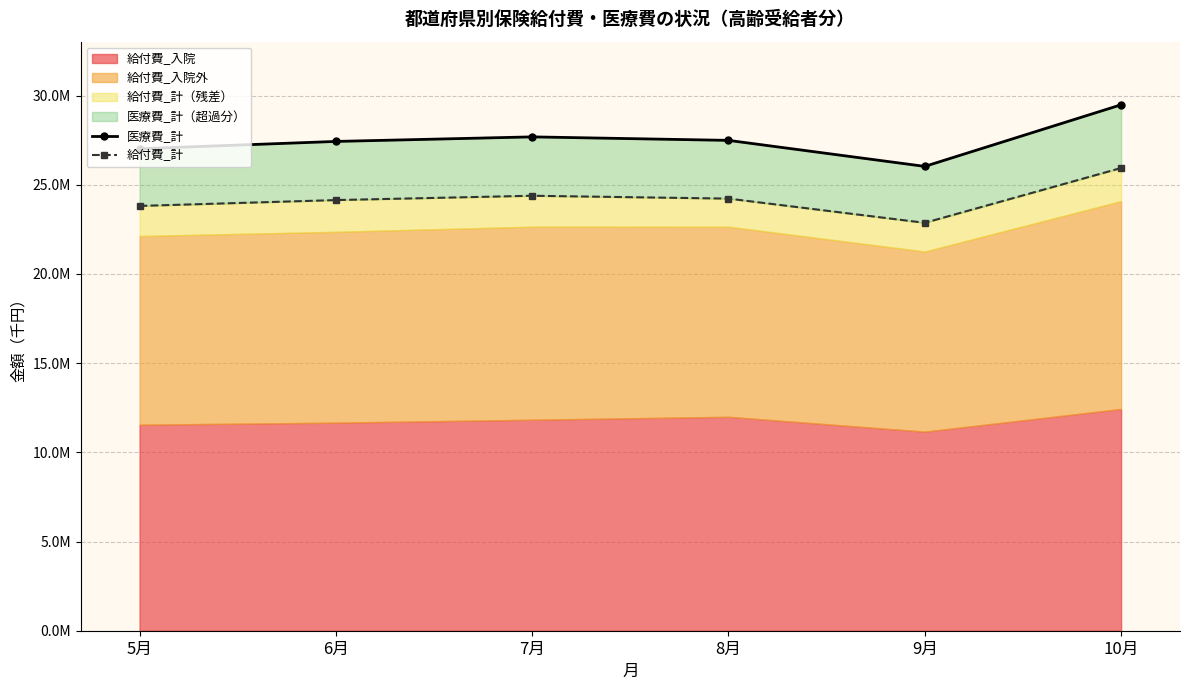

True or false: 医療費_計 and 給付費_計 cross at least once.

False